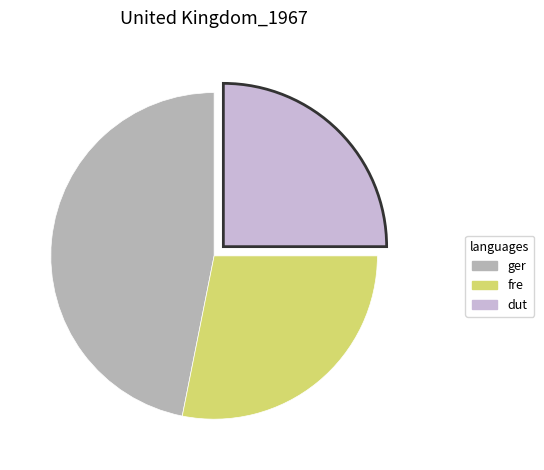

Is there any slice that represents more than half of the pie?

No